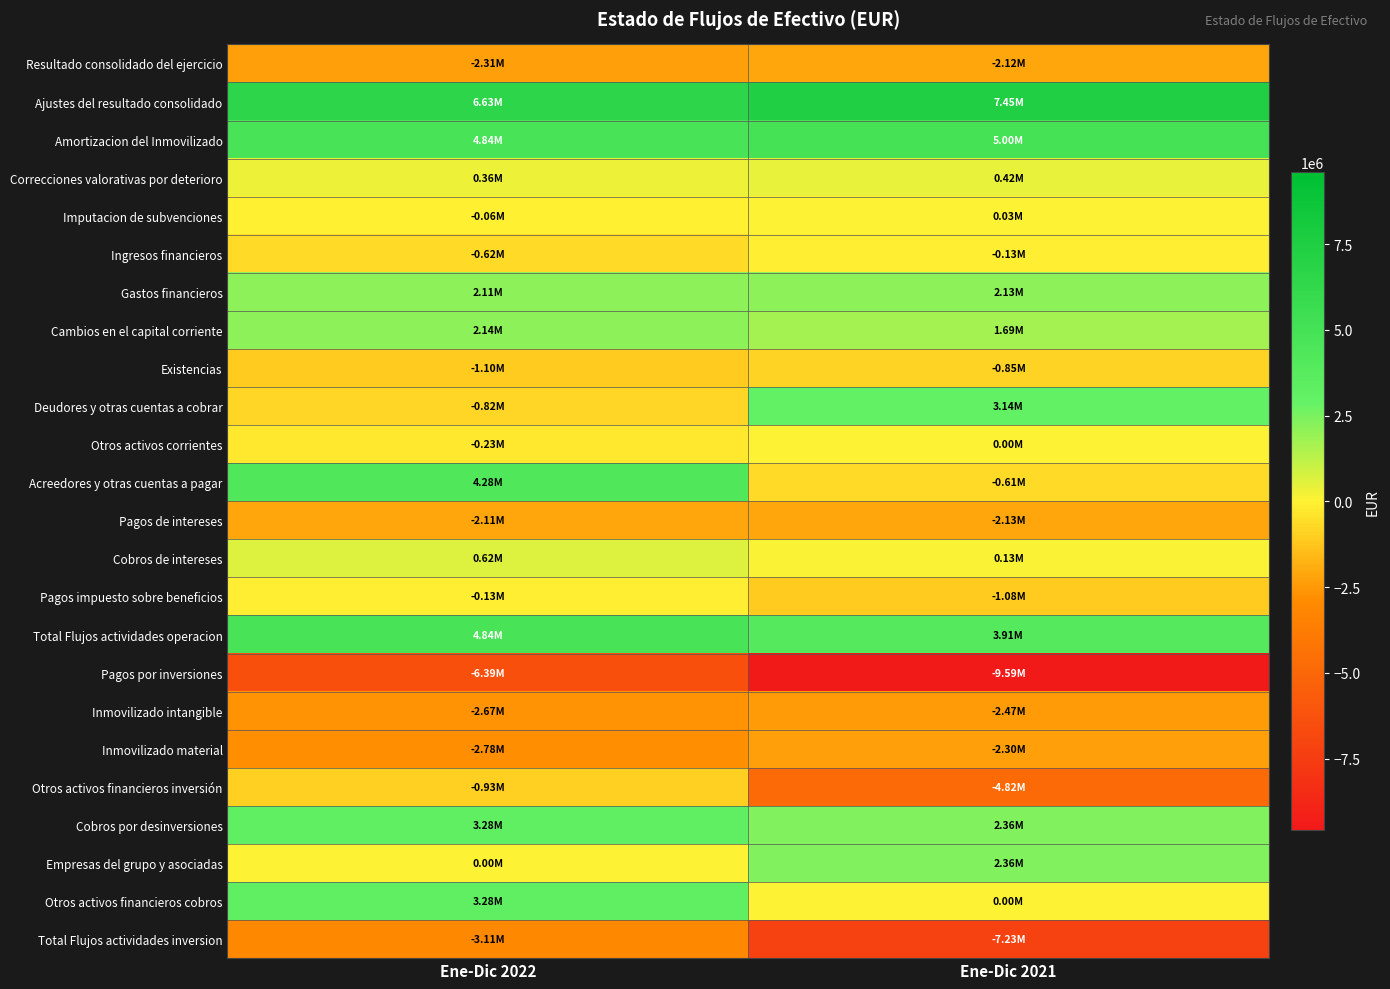

Rank the series at Ene-Dic 2021 from highest to lowest value.

Ajustes del resultado consolidado, Amortizacion del Inmovilizado, Total Flujos actividades operacion, Deudores y otras cuentas a cobrar, Cobros por desinversiones, Empresas del grupo y asociadas, Gastos financieros, Cambios en el capital corriente, Correcciones valorativas por deterioro, Cobros de intereses, Imputacion de subvenciones, Otros activos corrientes, Otros activos financieros cobros, Ingresos financieros, Acreedores y otras cuentas a pagar, Existencias, Pagos impuesto sobre beneficios, Resultado consolidado del ejercicio, Pagos de intereses, Inmovilizado material, Inmovilizado intangible, Otros activos financieros inversión, Total Flujos actividades inversion, Pagos por inversiones